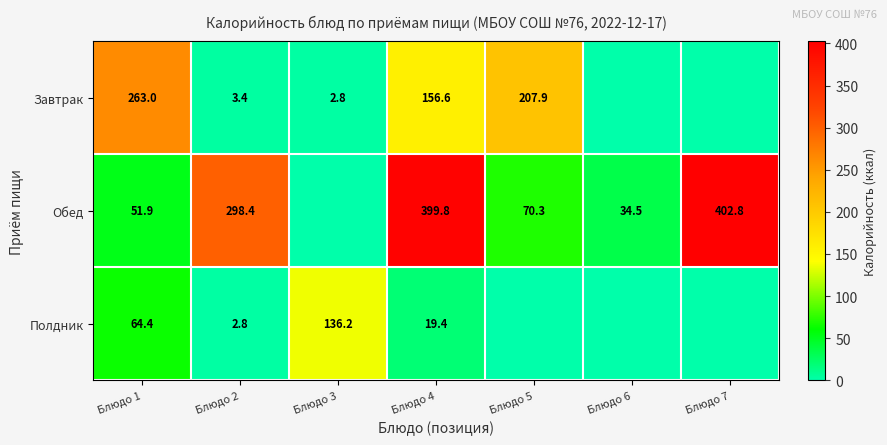

What is the spread (max minus min) of values at Блюдо 2?

295.6